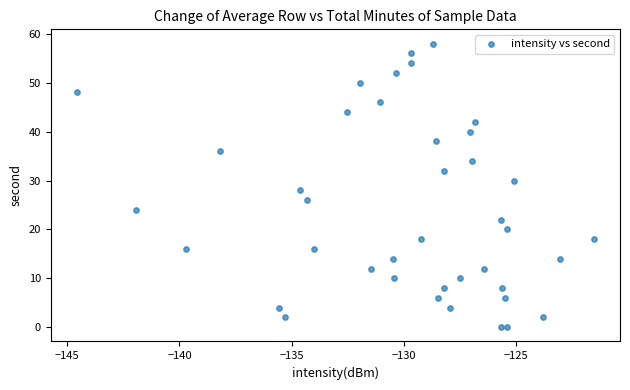

How many data points are displayed?

40